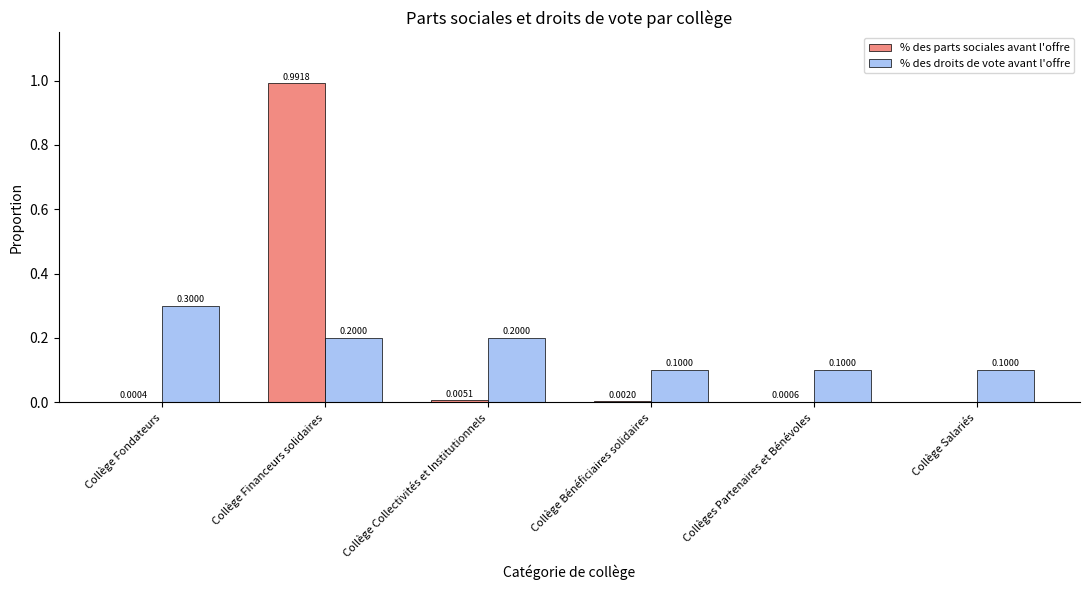

The % des droits de vote avant l'offre series shows 0.3 at Collège Financeurs solidaires. True or false?

False